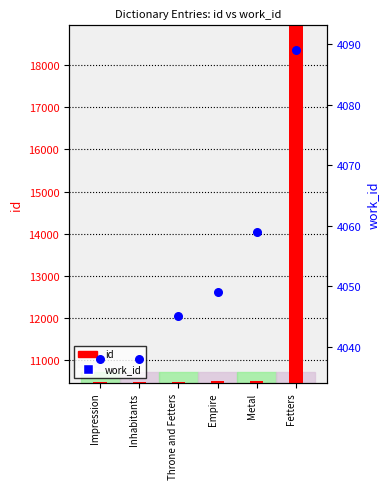

Which series reaches the maximum Y coordinate?

id